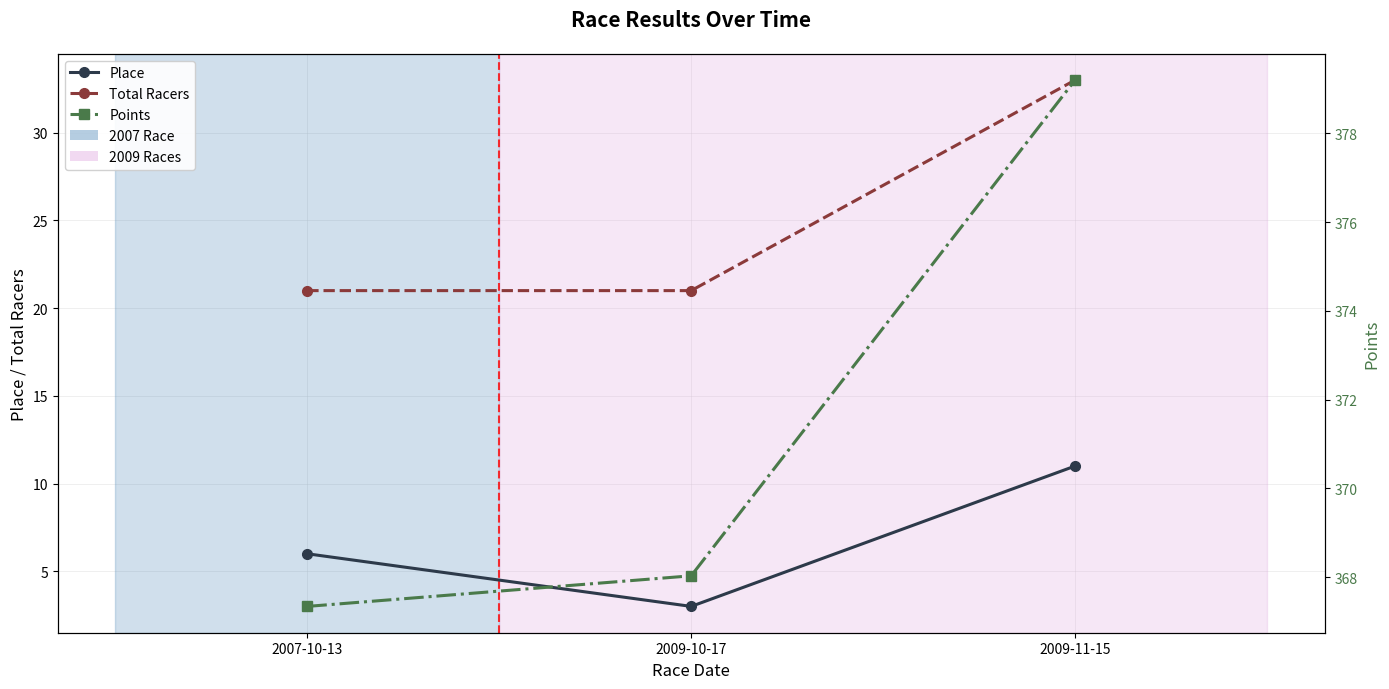

Reading left to right, what are all the values shown in this chart?

Place: 6.0	3.0	11.0
Total Racers: 21.0	21.0	33.0
Points: 367.3	368.0	379.2